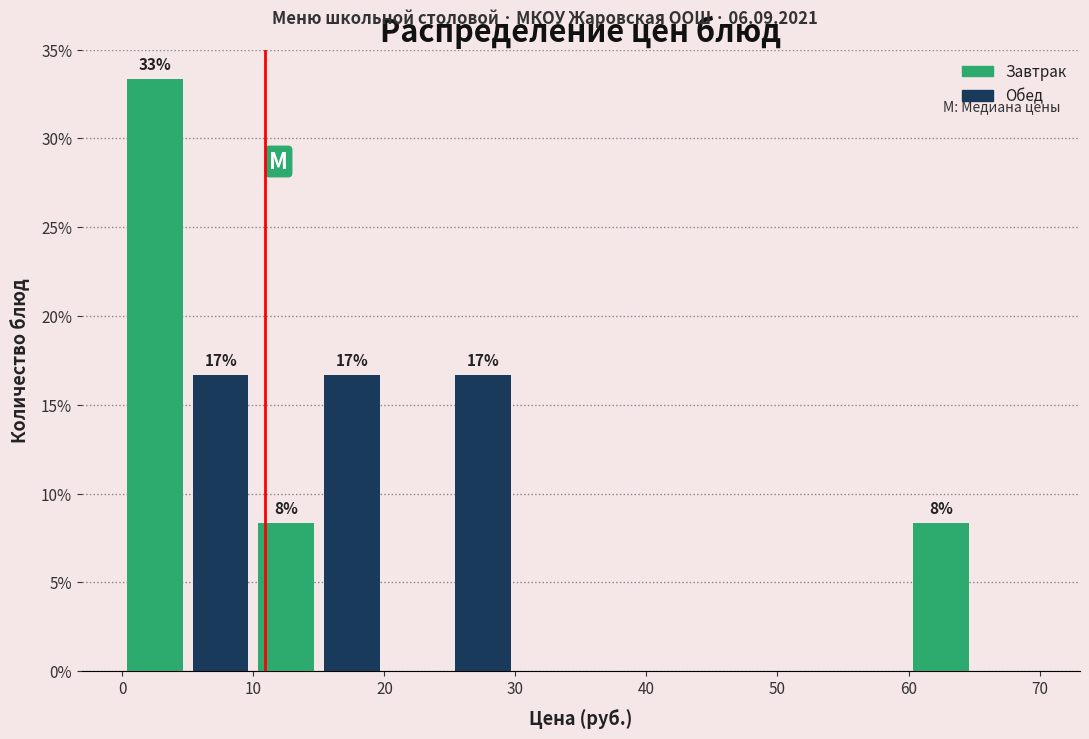

Over which range of the x-axis is the bar tallest?

0 to 5